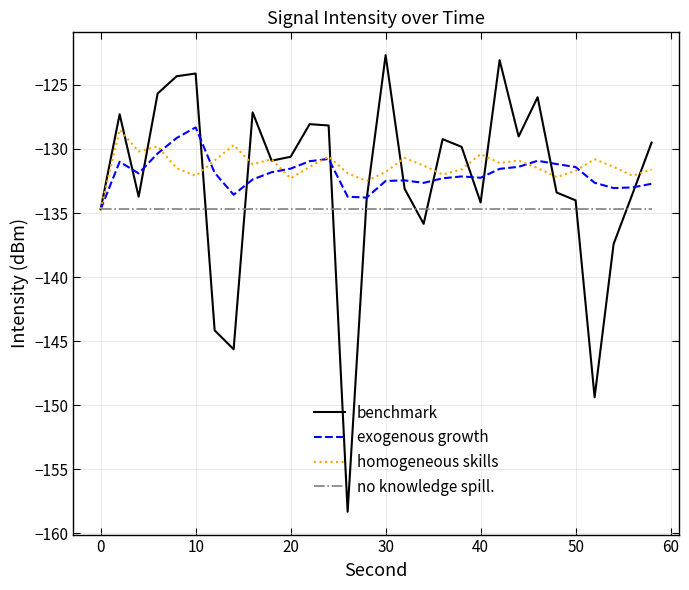

What is the minimum value for benchmark?

-158.3